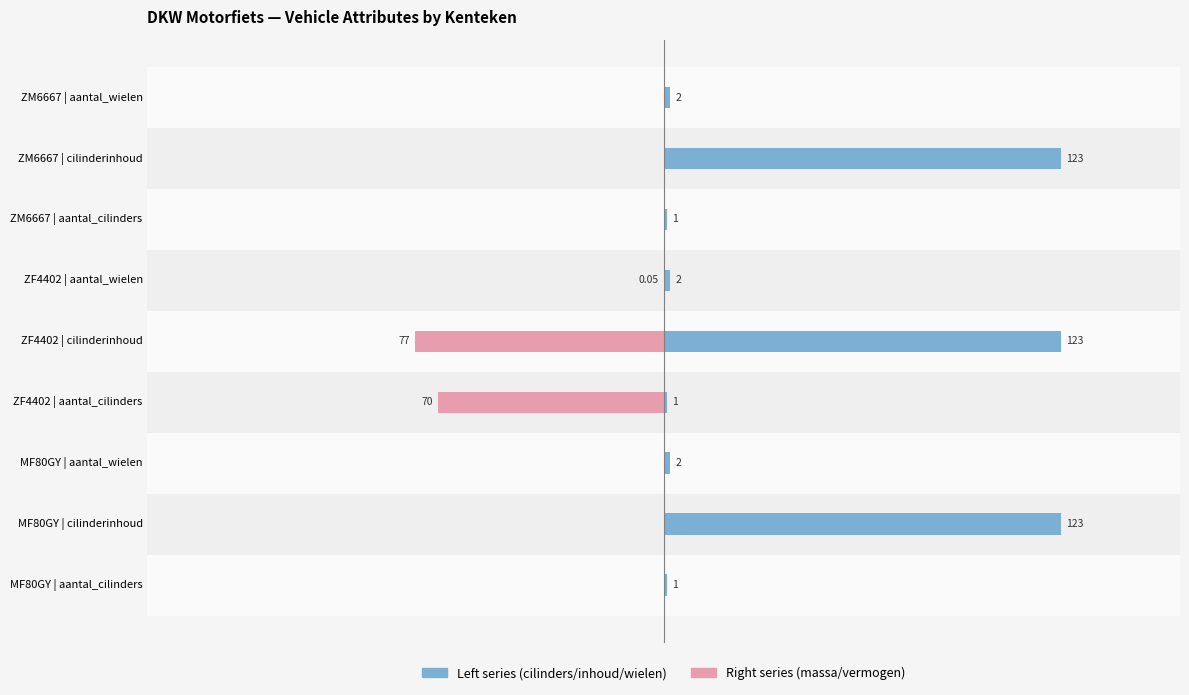

Reading left to right, list all the values displayed in this chart.

Left Metric: 1.0	123.0	2.0	1.0	123.0	2.0	1.0	123.0	2.0
Right Metric: 0.0	0.0	0.0	-70.0	-77.0	-0.1	0.0	0.0	0.0